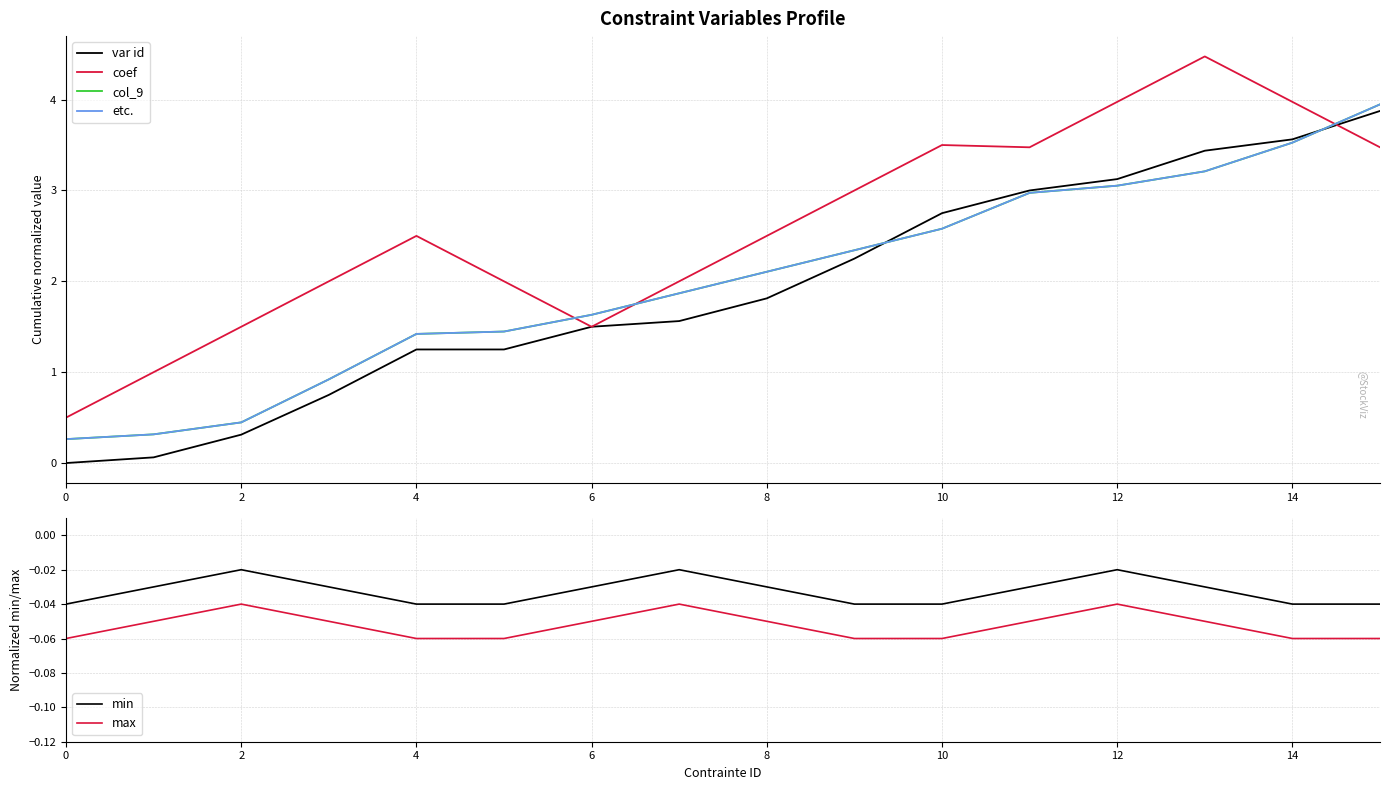

What is the total value across all series at 11?

12.3